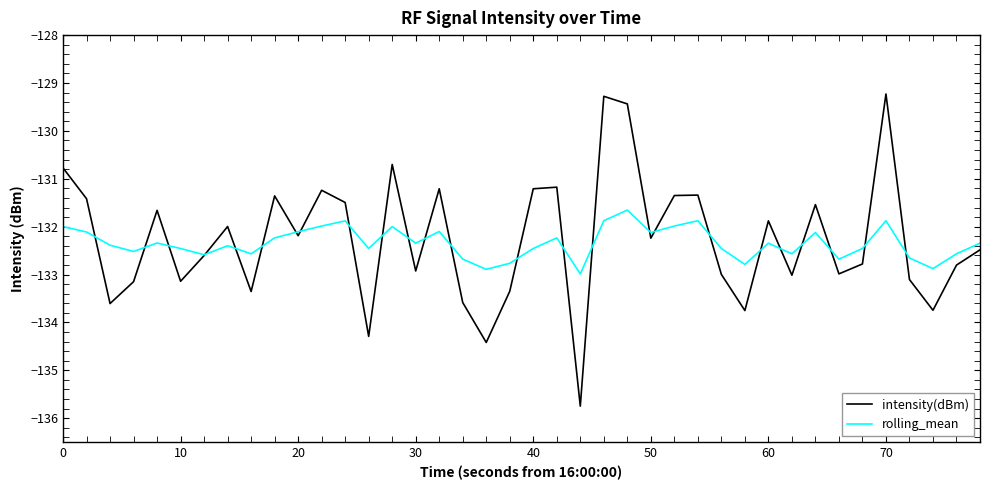

Which series has the widest spread of values?

intensity(dBm)